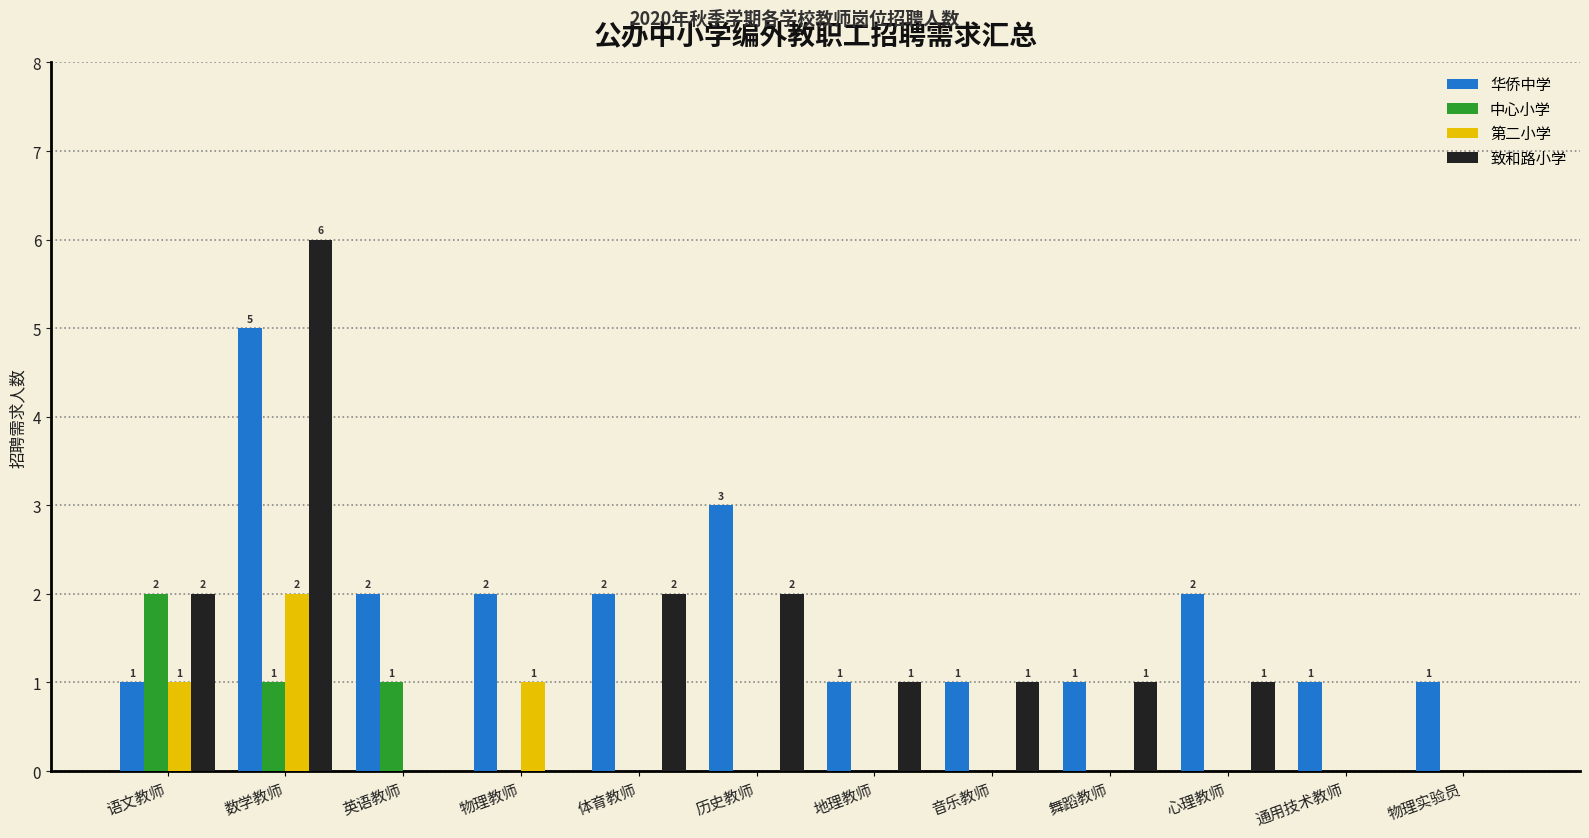

How many distinct data groups are displayed?

4